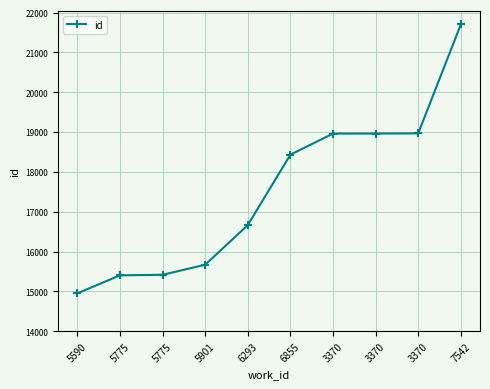

How many series are shown in this chart?

1